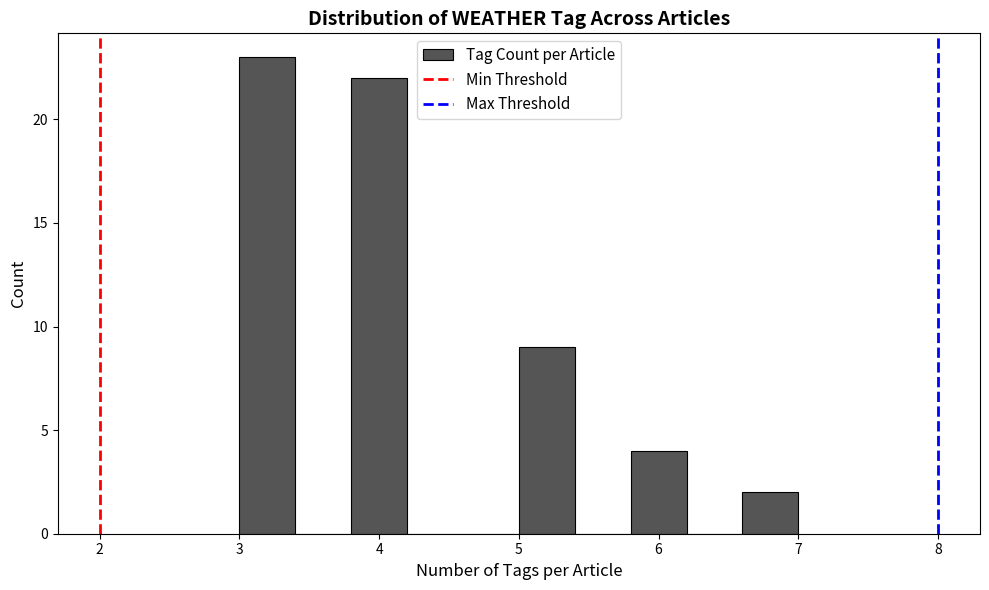

What is the height of the bar covering 5.0 to 5.4 on the x-axis? The values are not printed on the chart, so give them approximately, as read against the axis.

9